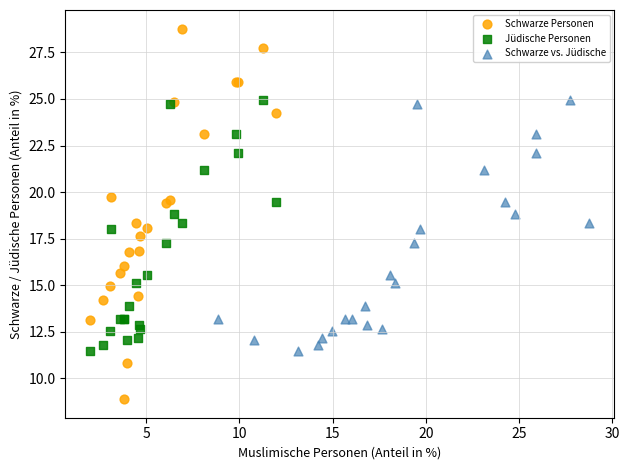

Which series has the largest Y range (max minus min)?

Schwarze Personen